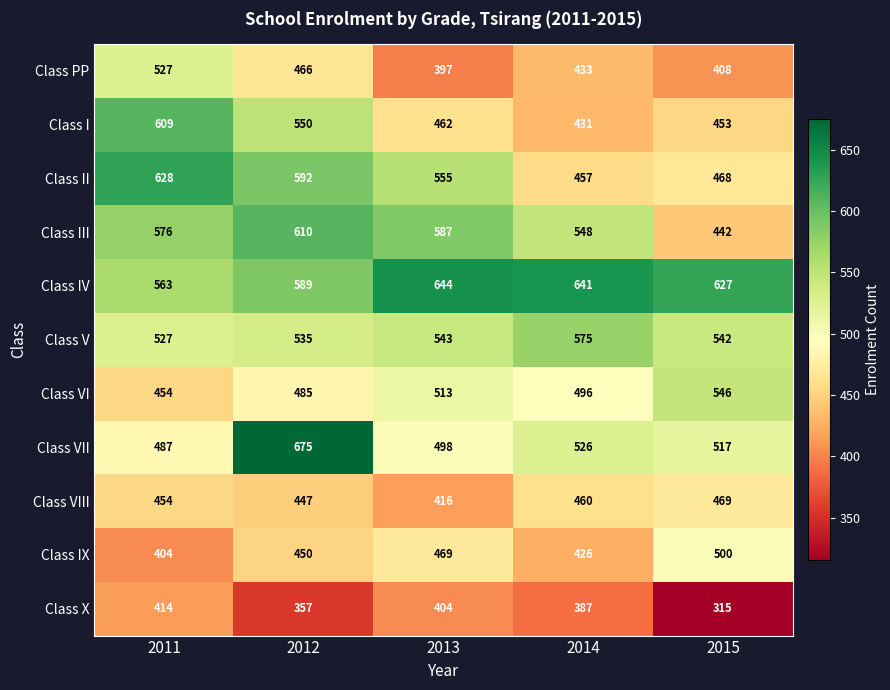

At which label does Class VII reach its minimum?

2011